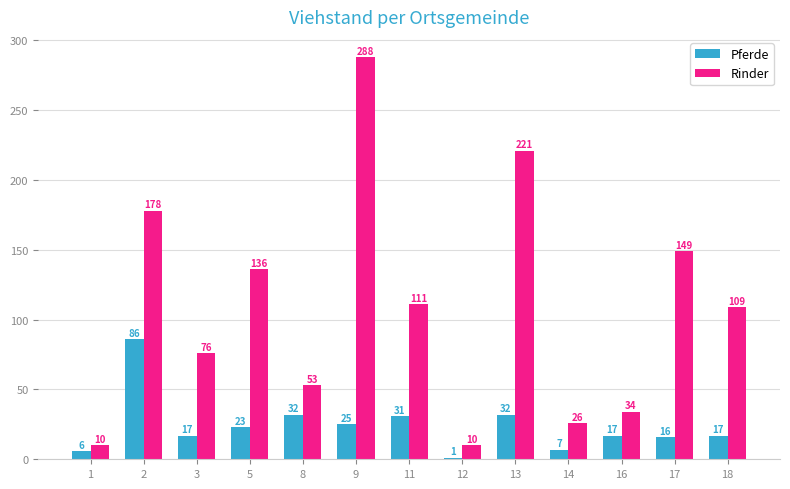

What is the difference between the highest and lowest values at 8?

21